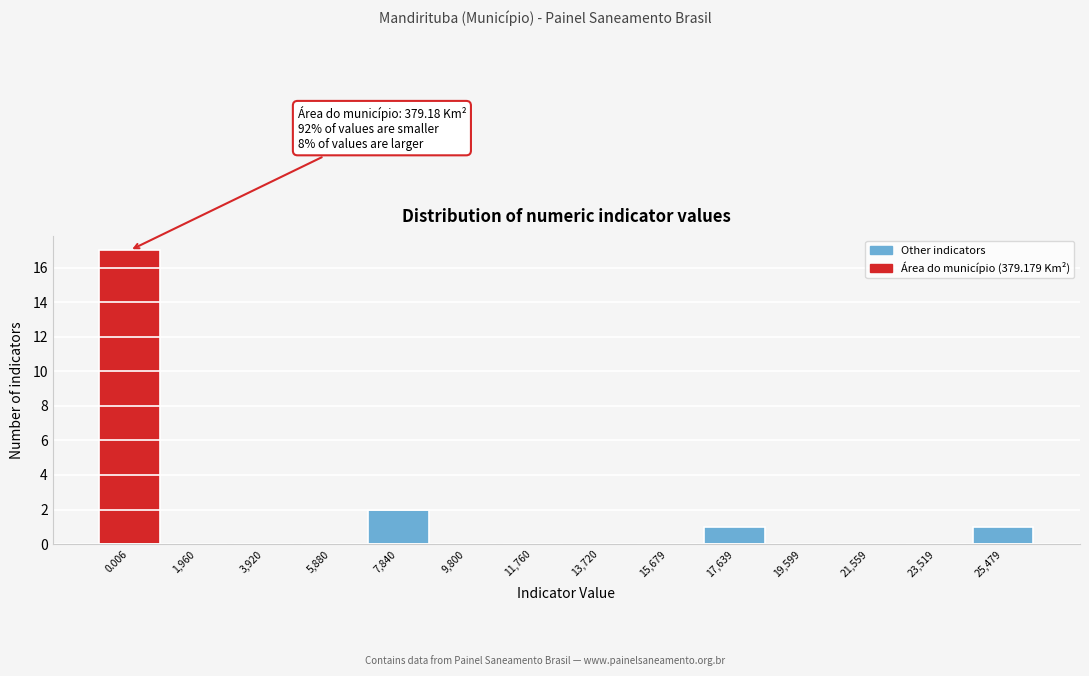

Reading left to right, transcribe all the data shown in this chart.

0.006=17	1,960=0	3,920=0	5,880=0	7,840=2	9,800=0	11,760=0	13,720=0	15,679=0	17,639=1	19,599=0	21,559=0	23,519=0	25,479=1